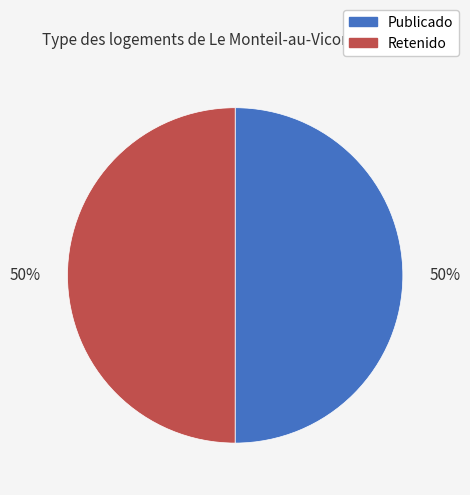

To the nearest percent, what is the average slice percentage?

50%